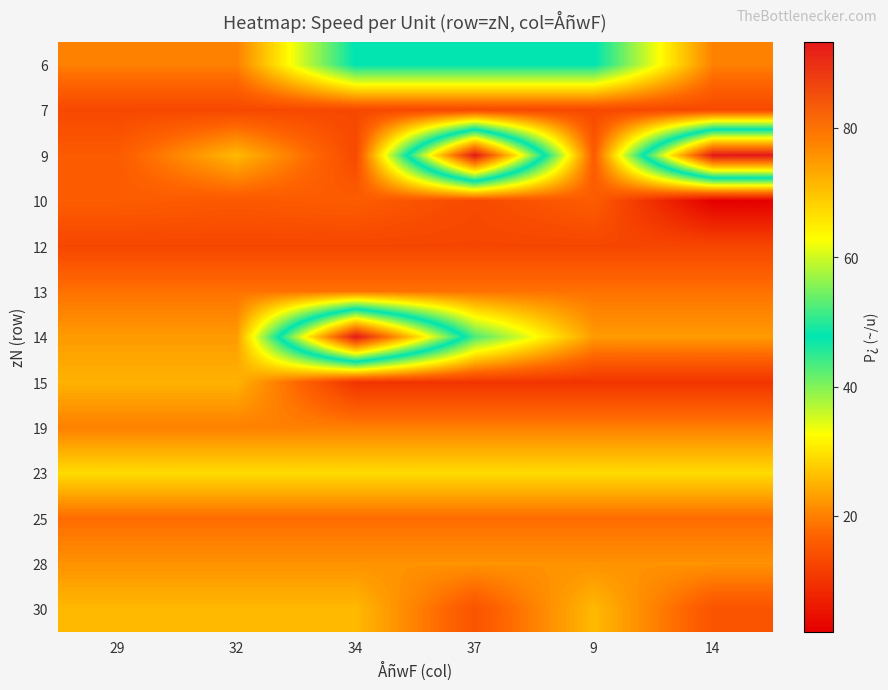

At how many categories does at least one series exceed 18?

6